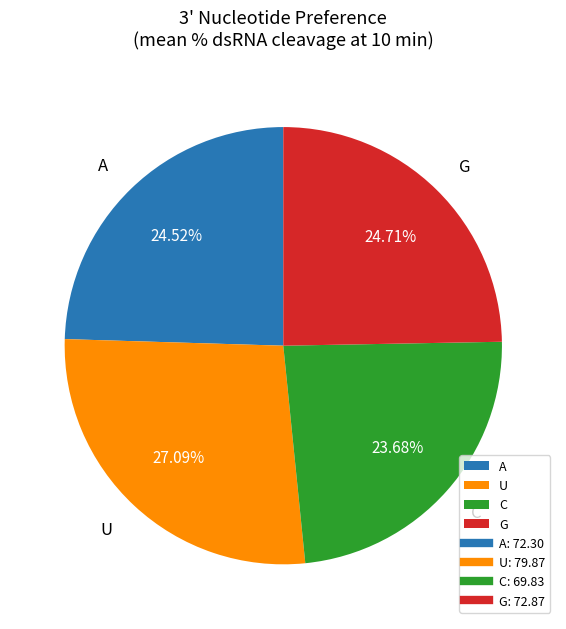

To the nearest percent, what is the combined percentage of G and U?

52%